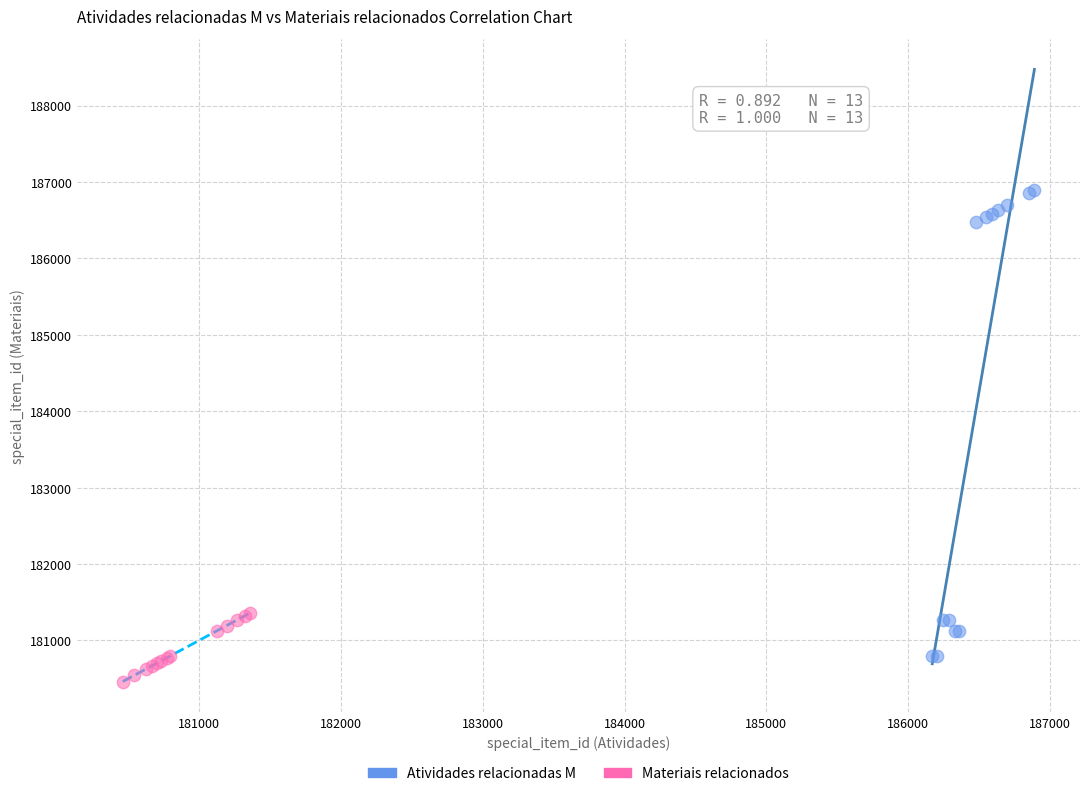

Which series reaches the maximum Y coordinate?

Atividades relacionadas M